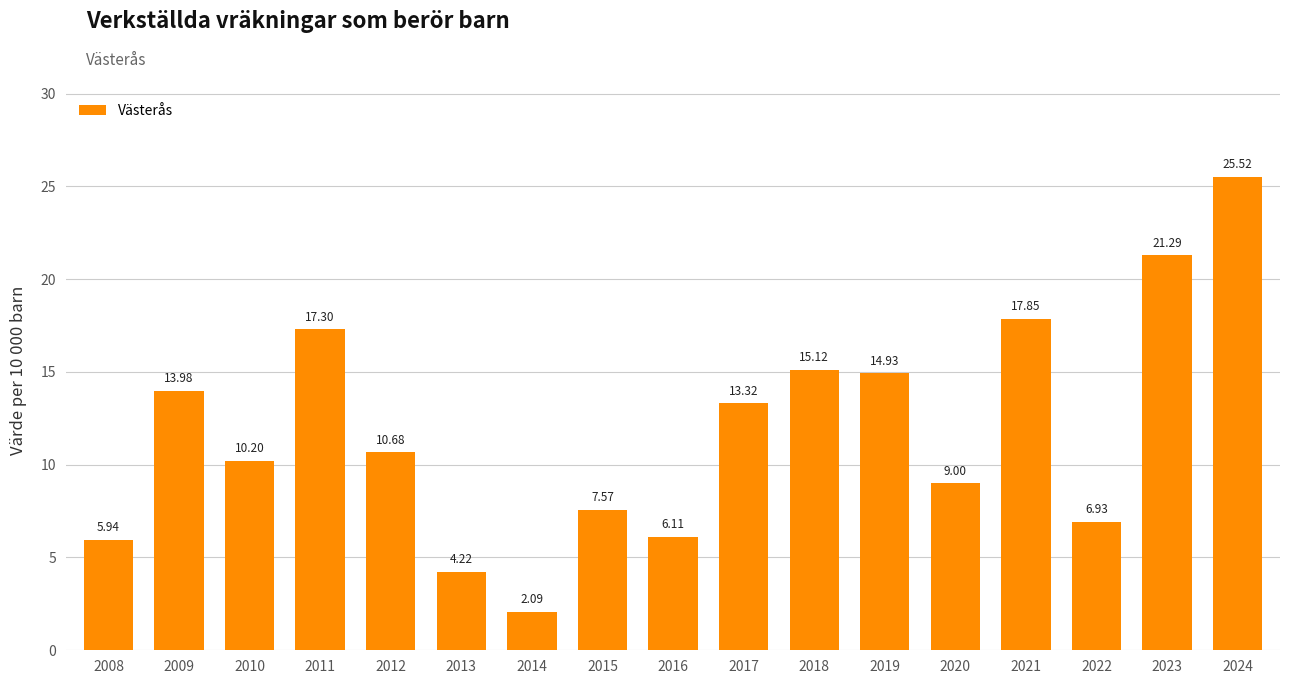

The chart shows a value of 8.2 at 2016. True or false?

False